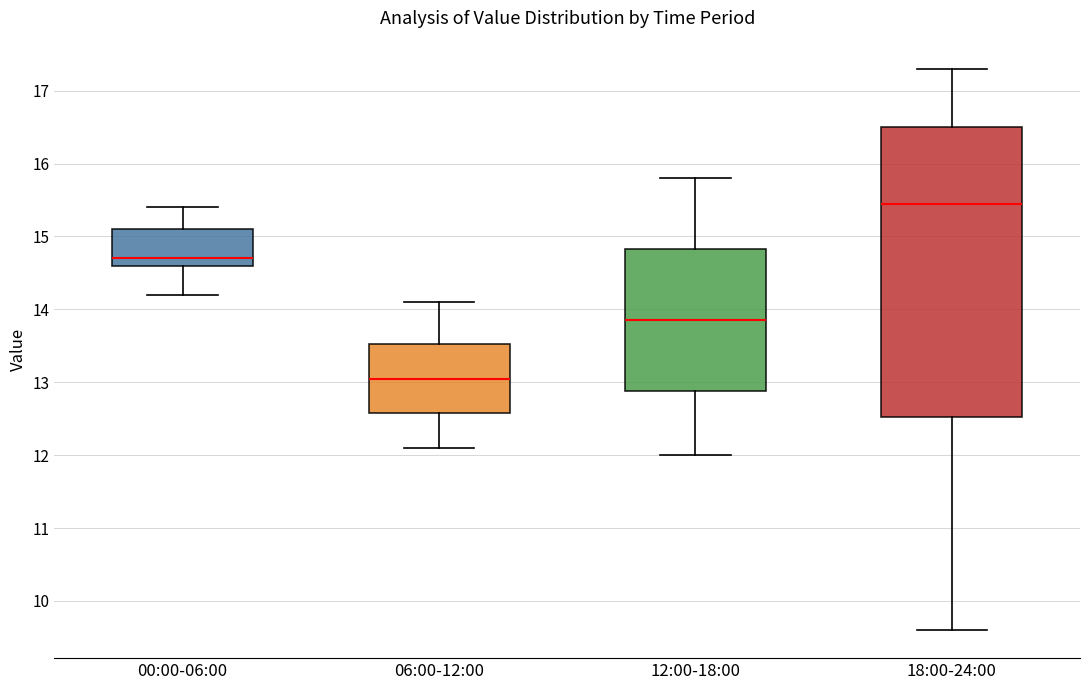

Which box has the highest median line?

18:00-24:00